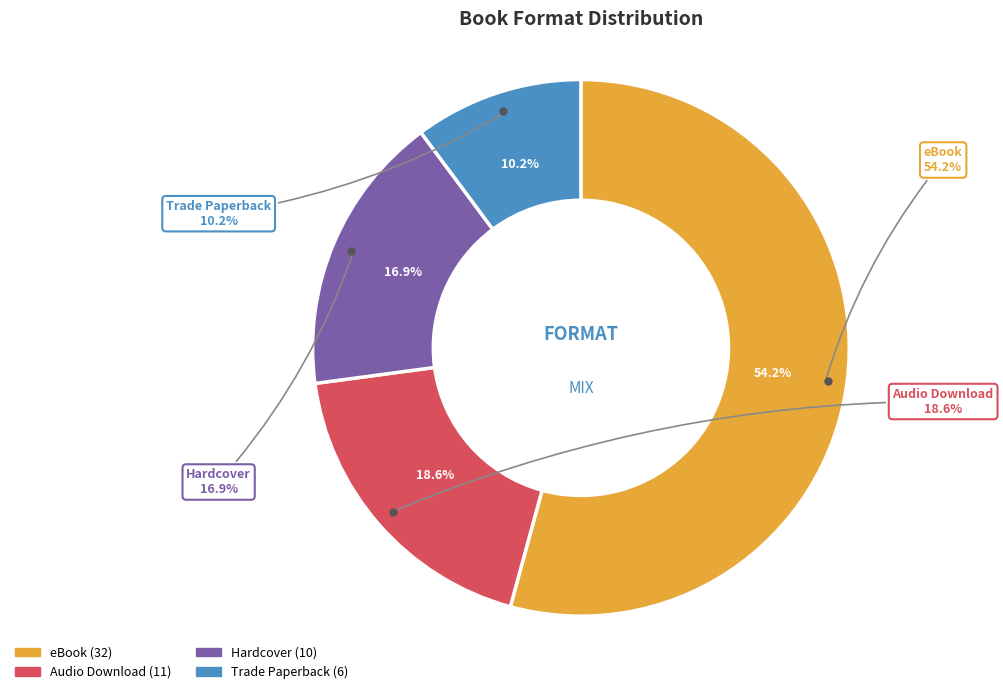

How many segments does this pie chart have?

4